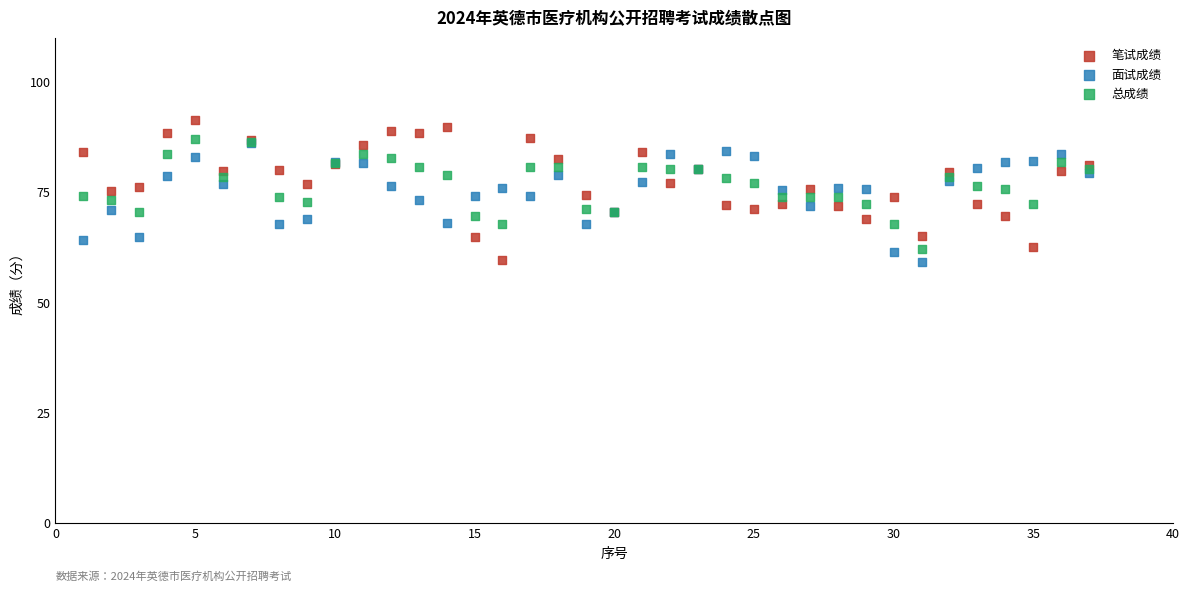

Which series has the widest spread of Y values?

笔试成绩